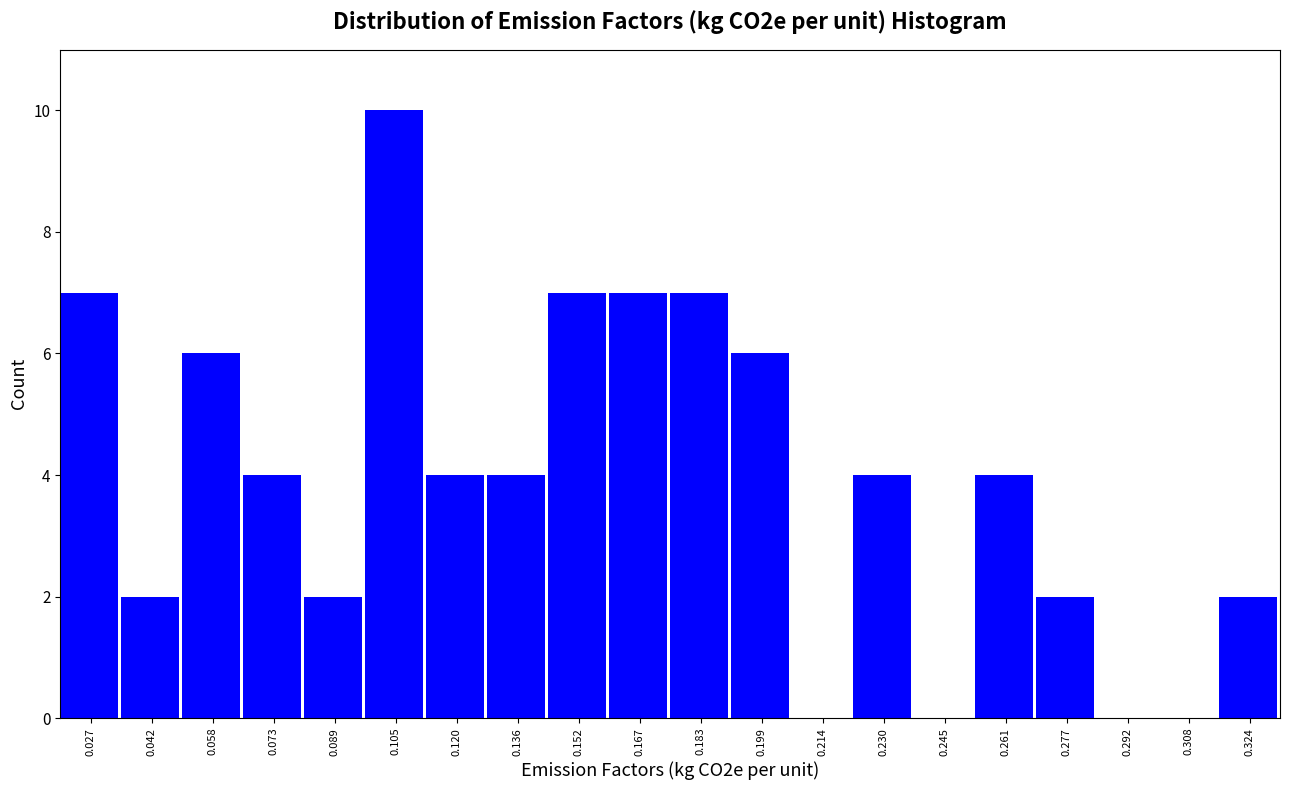

Over which range of the x-axis is the bar tallest?

0.096 to 0.112